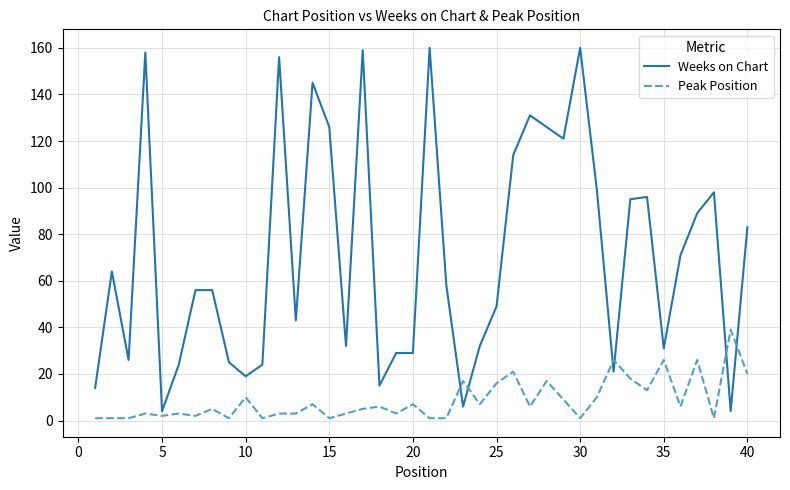

What is the difference between the maximum and minimum values in the Peak Position series?

38